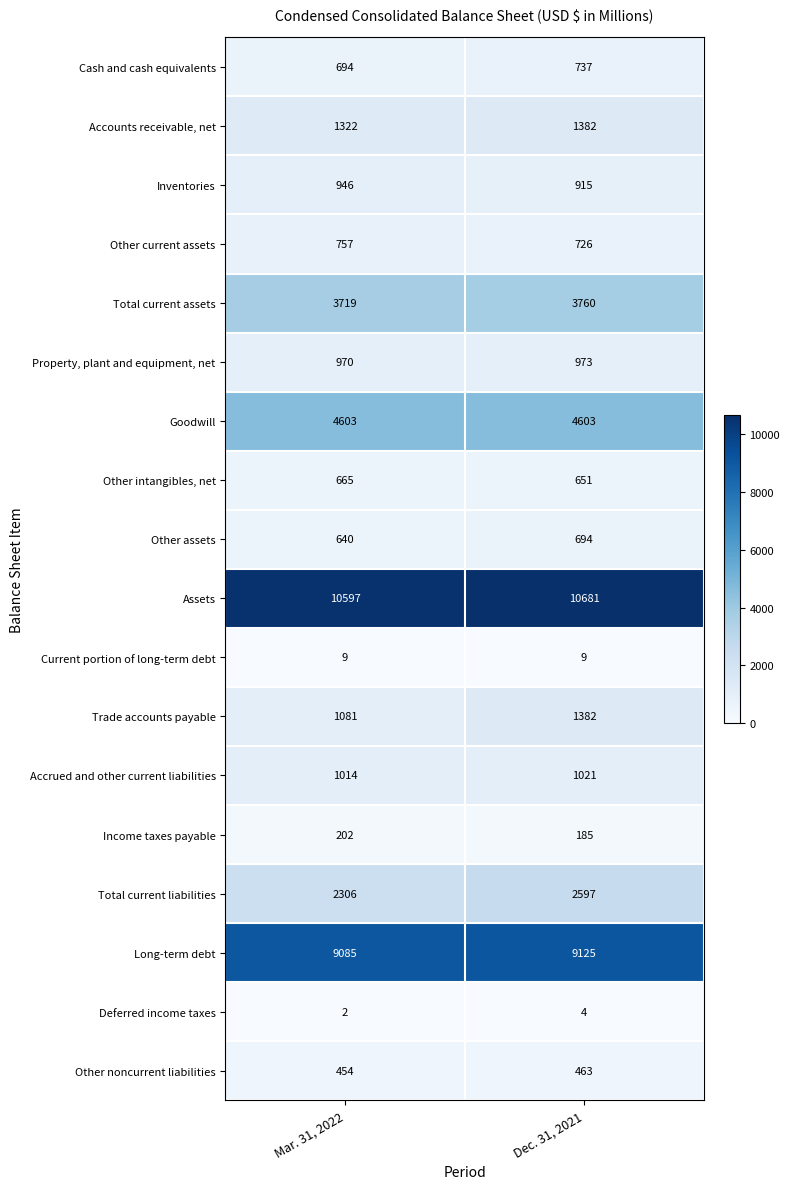

Rank the series at Mar. 31, 2022 from lowest to highest value.

Deferred income taxes, Current portion of long-term debt, Income taxes payable, Other noncurrent liabilities, Other assets, Other intangibles, net, Cash and cash equivalents, Other current assets, Inventories, Property, plant and equipment, net, Accrued and other current liabilities, Trade accounts payable, Accounts receivable, net, Total current liabilities, Total current assets, Goodwill, Long-term debt, Assets